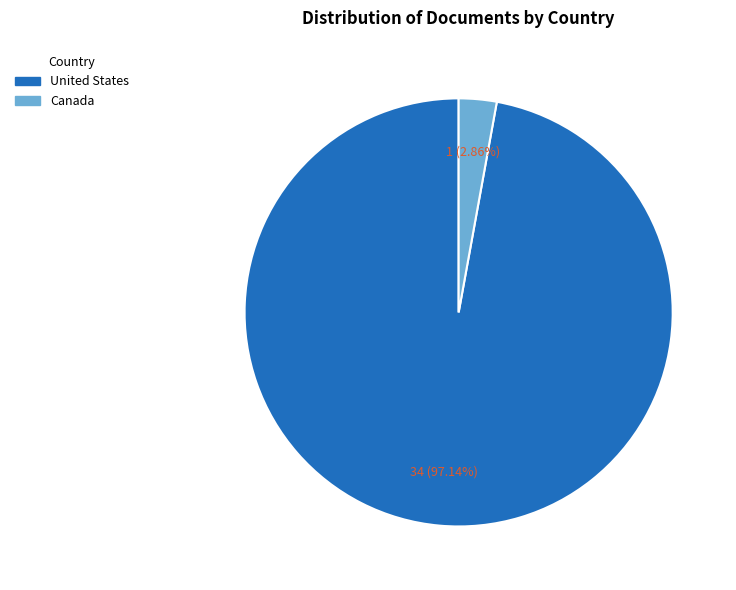

Which slice is the largest?

United States